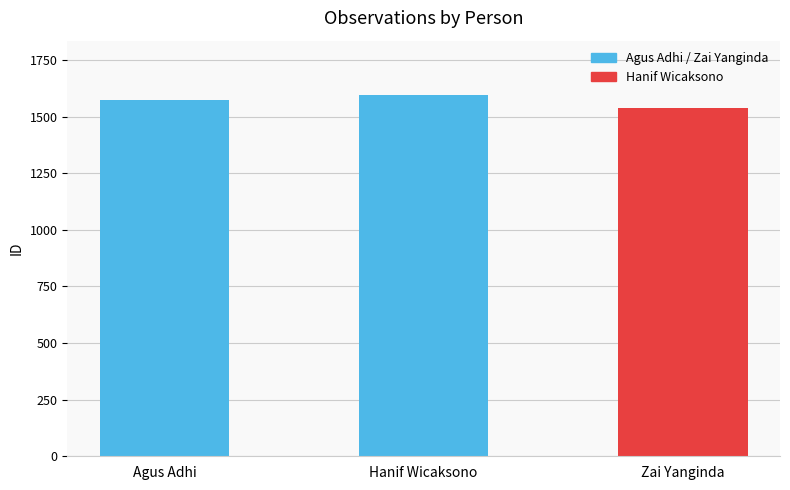

What value does the data have at Zai Yanginda?

1540